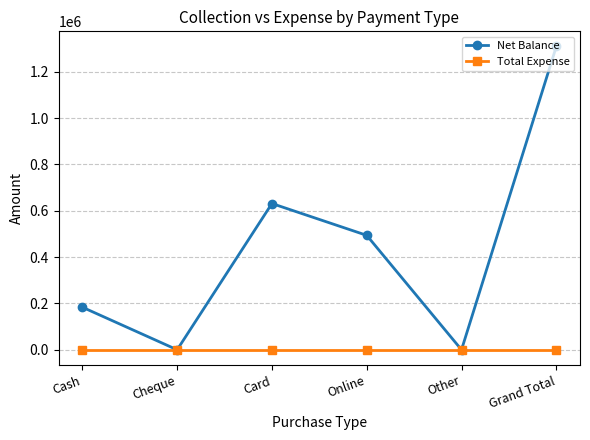

At which label does Net Balance reach its peak?

Grand Total